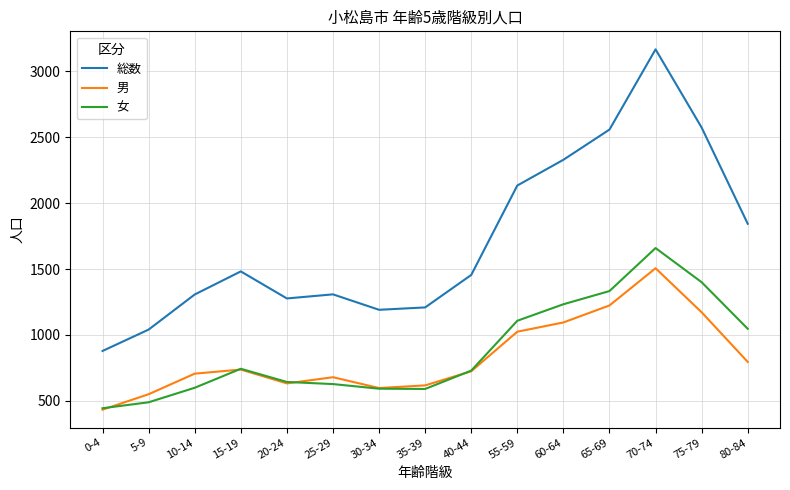

What is the total value across all series at 80-84?

3686